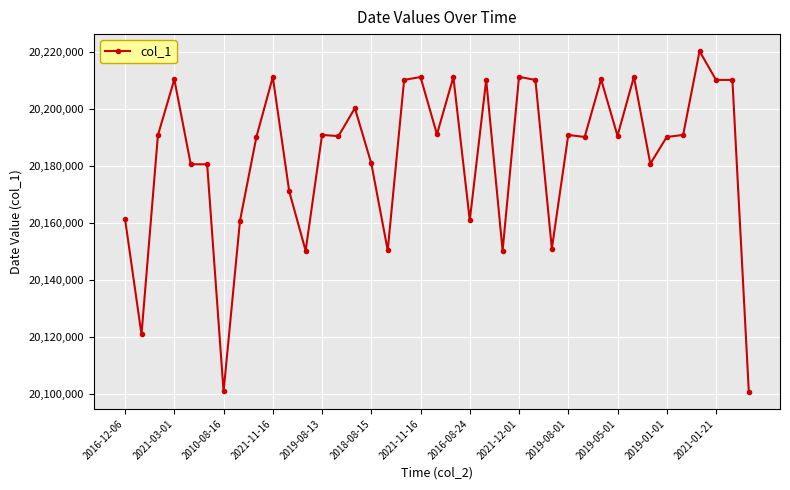

True or false: there are more than 1 points higher than both neighbors.

True